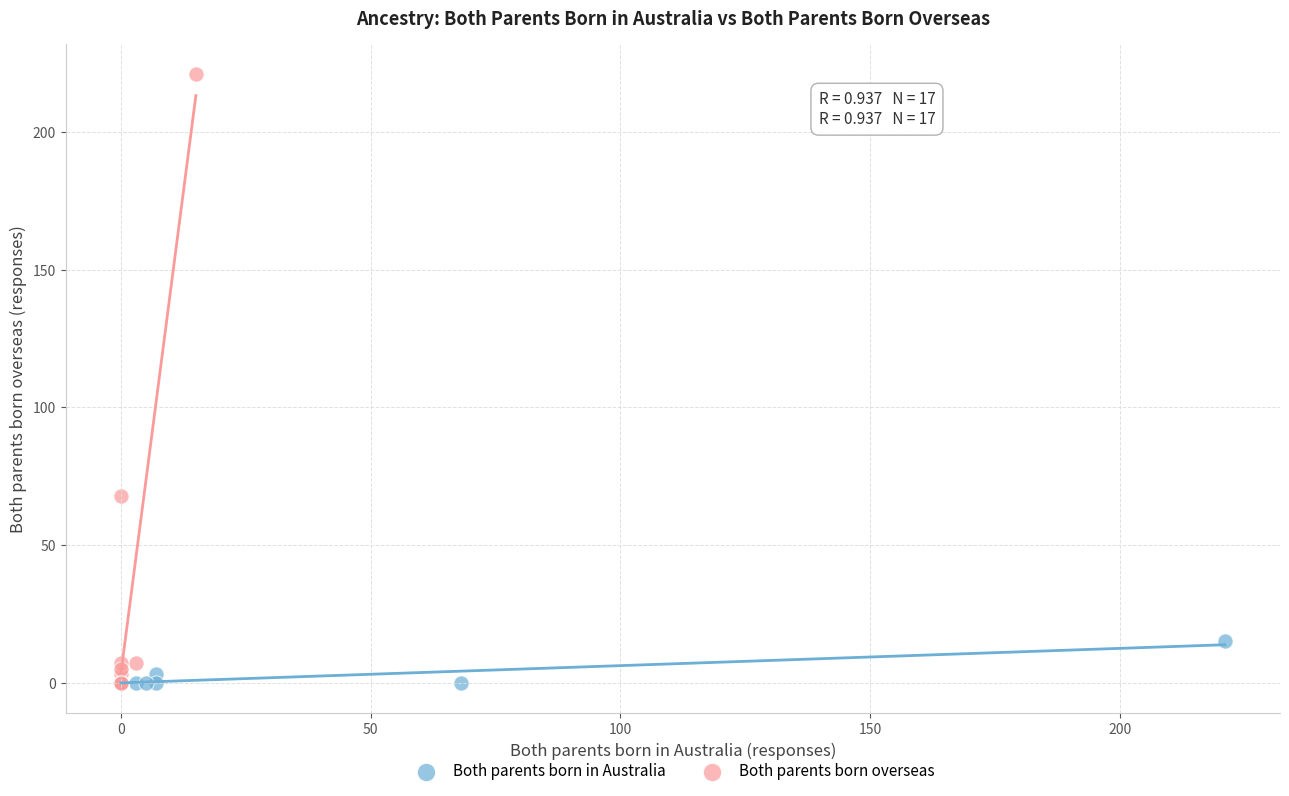

What are all the series names shown in the legend?

Both parents born in Australia, Both parents born overseas